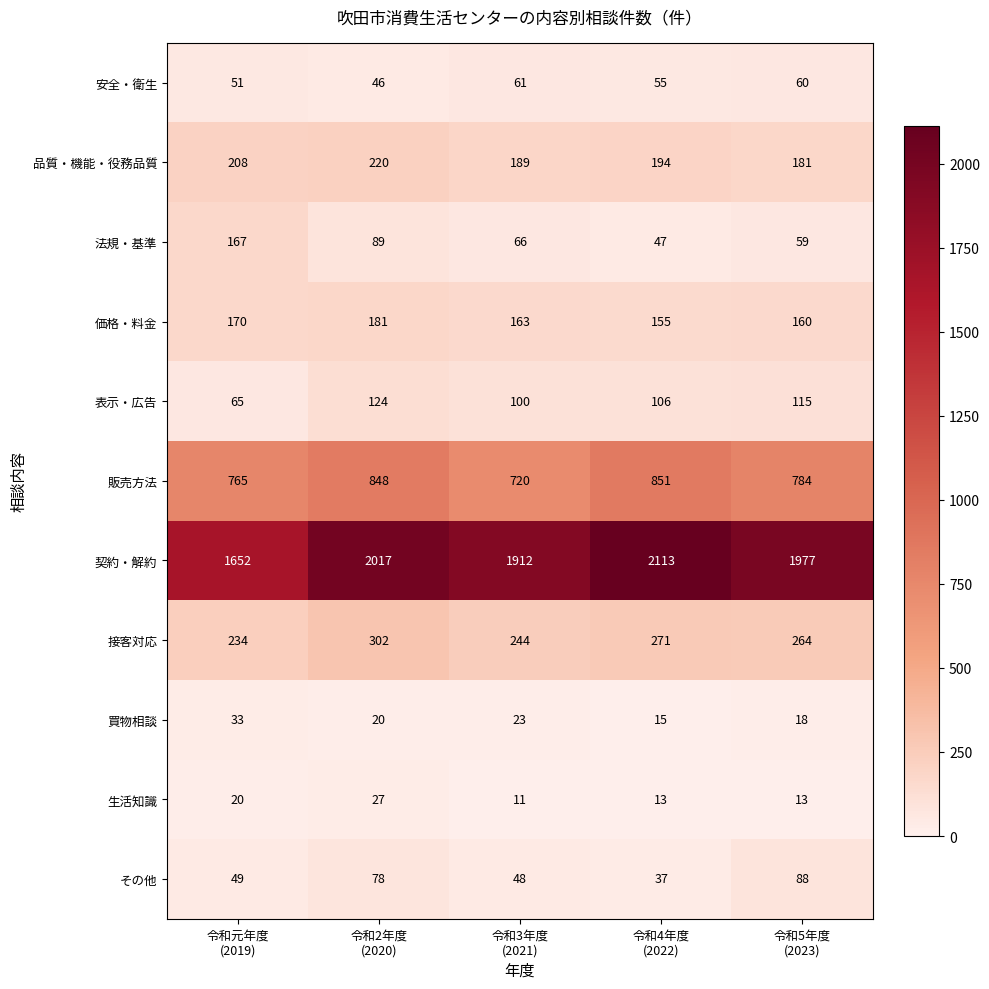

List the series in order of their peak value, highest first.

契約・解約, 販売方法, 接客対応, 品質・機能・役務品質, 価格・料金, 法規・基準, 表示・広告, その他, 安全・衛生, 買物相談, 生活知識